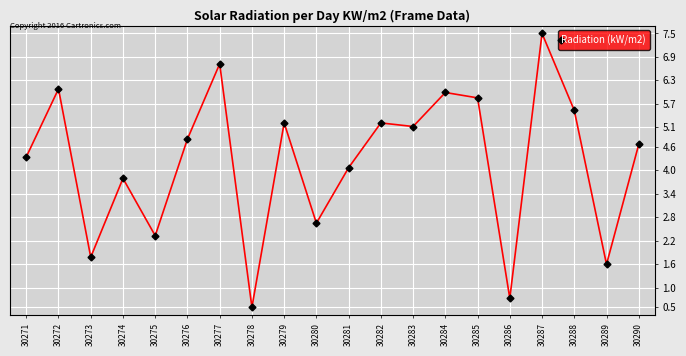

What is the difference between the maximum and minimum values?

7.0